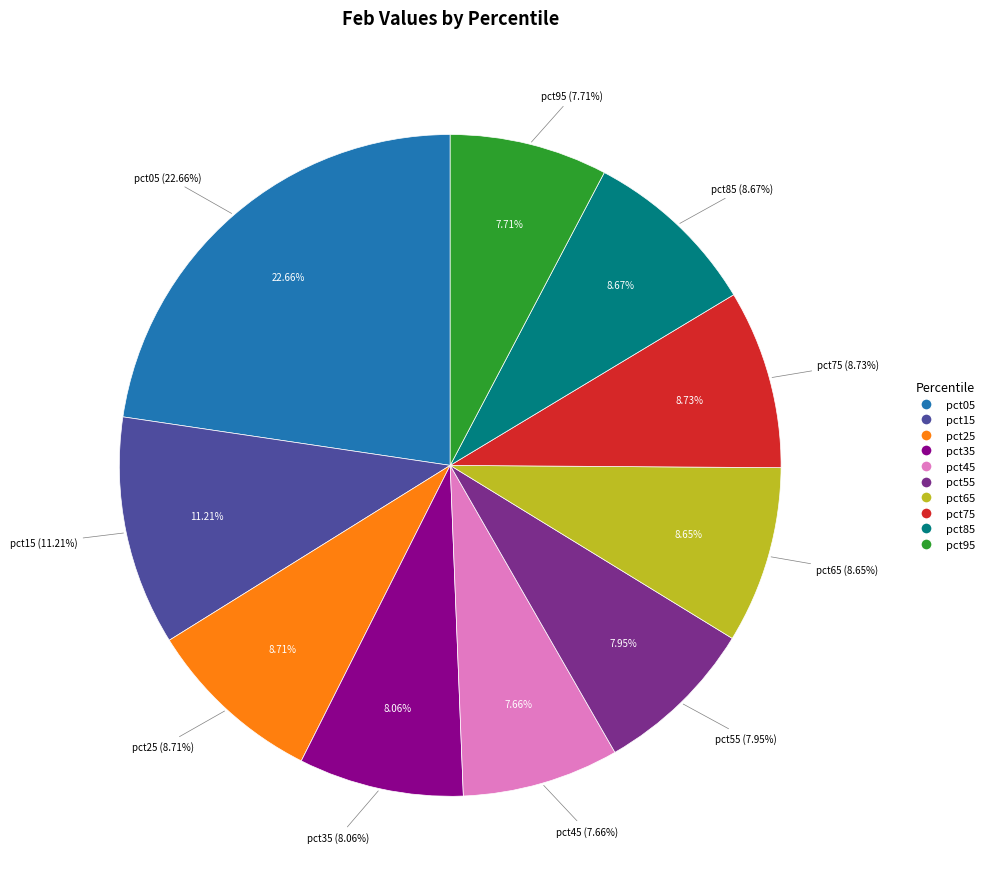

To the nearest percent, what portion does pct55 represent?

8%